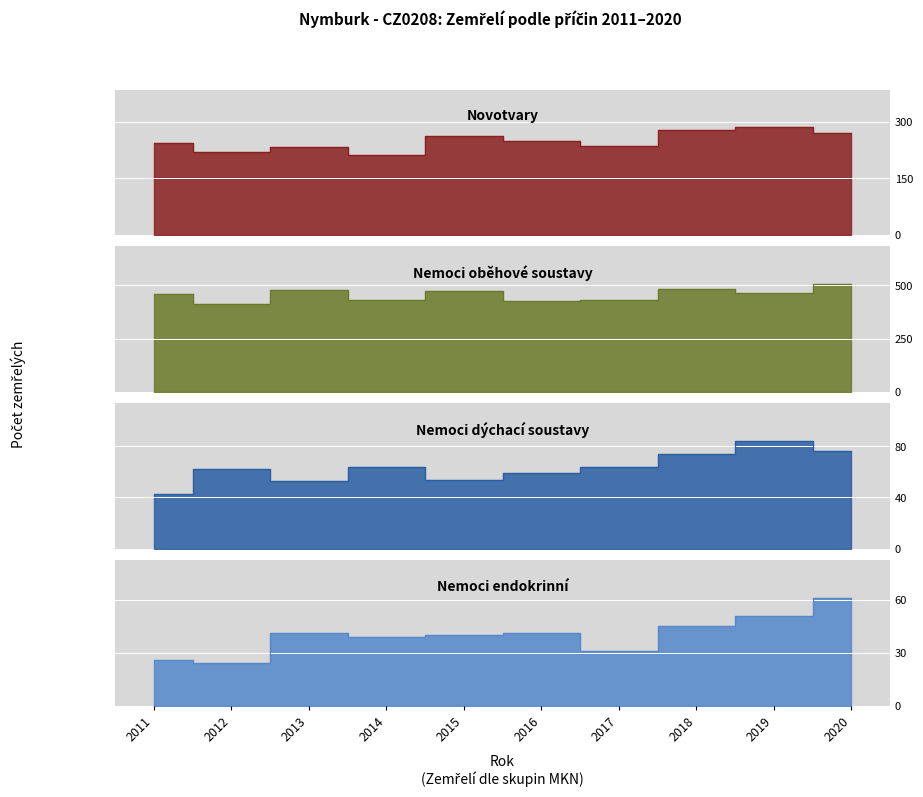

List the series in order of their peak value, lowest first.

Nemoci endokrinní, Nemoci dýchací soustavy, Novotvary, Nemoci oběhové soustavy